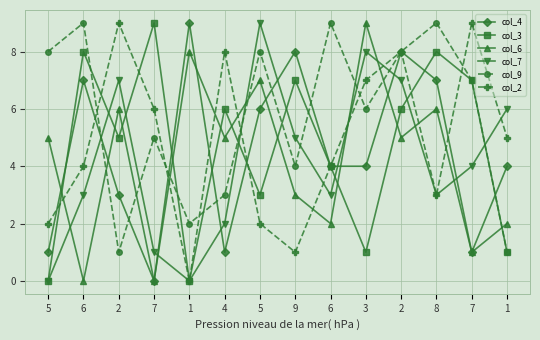

How many times do col_4 and col_6 cross each other?

6